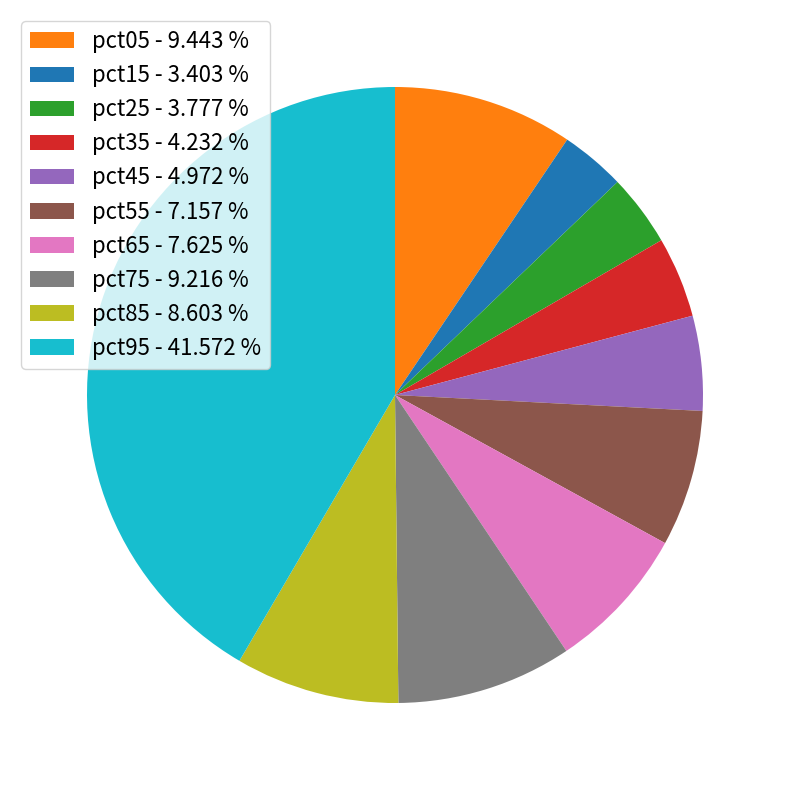

Does any single category account for the majority?

No